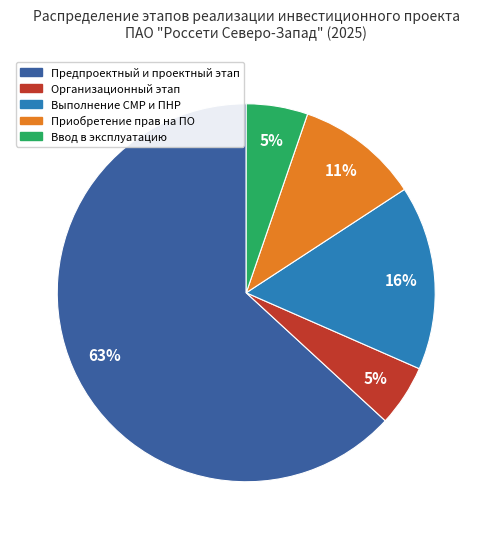

Is there any slice that represents more than half of the pie?

Yes